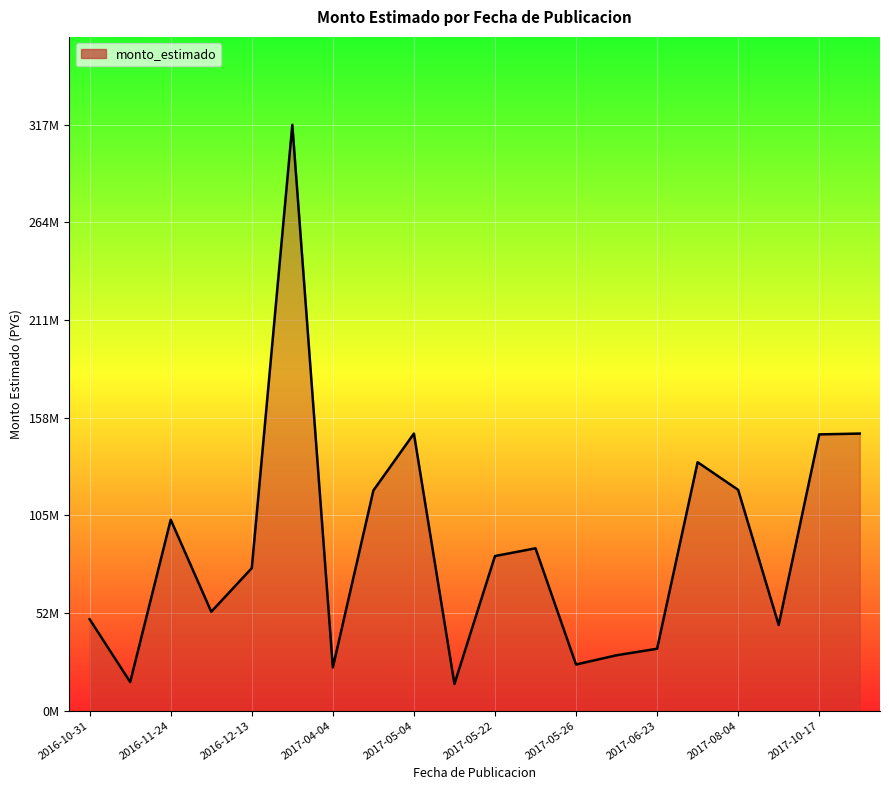

What is the value of the 18th point from the left?

46400000